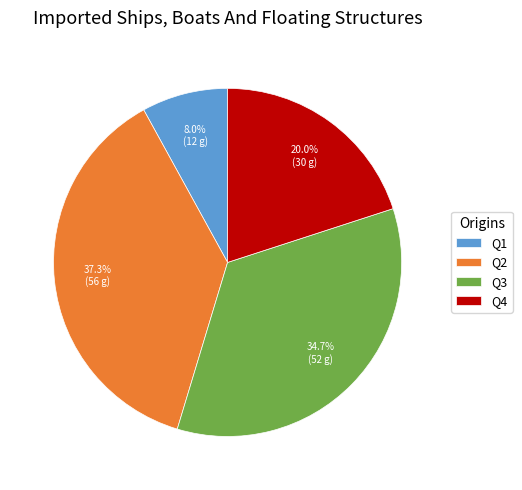

What is the largest slice in the pie chart?

Q2